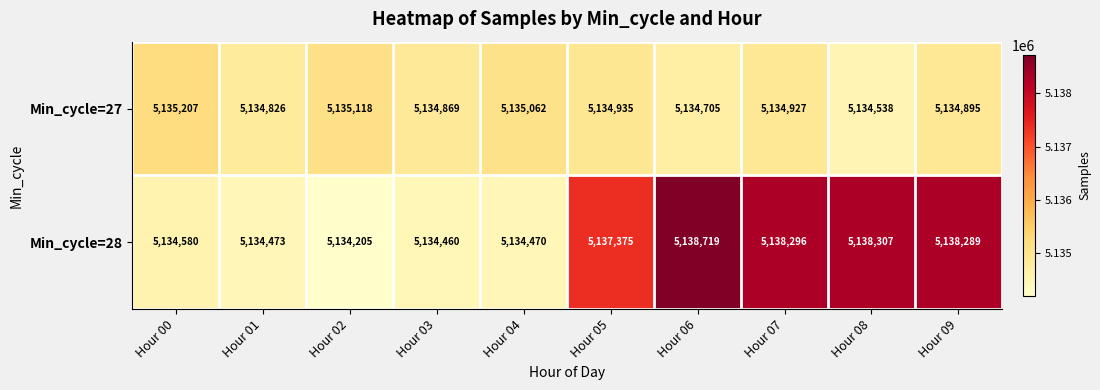

Rank the series at Hour 00 from lowest to highest value.

Min_cycle=28, Min_cycle=27